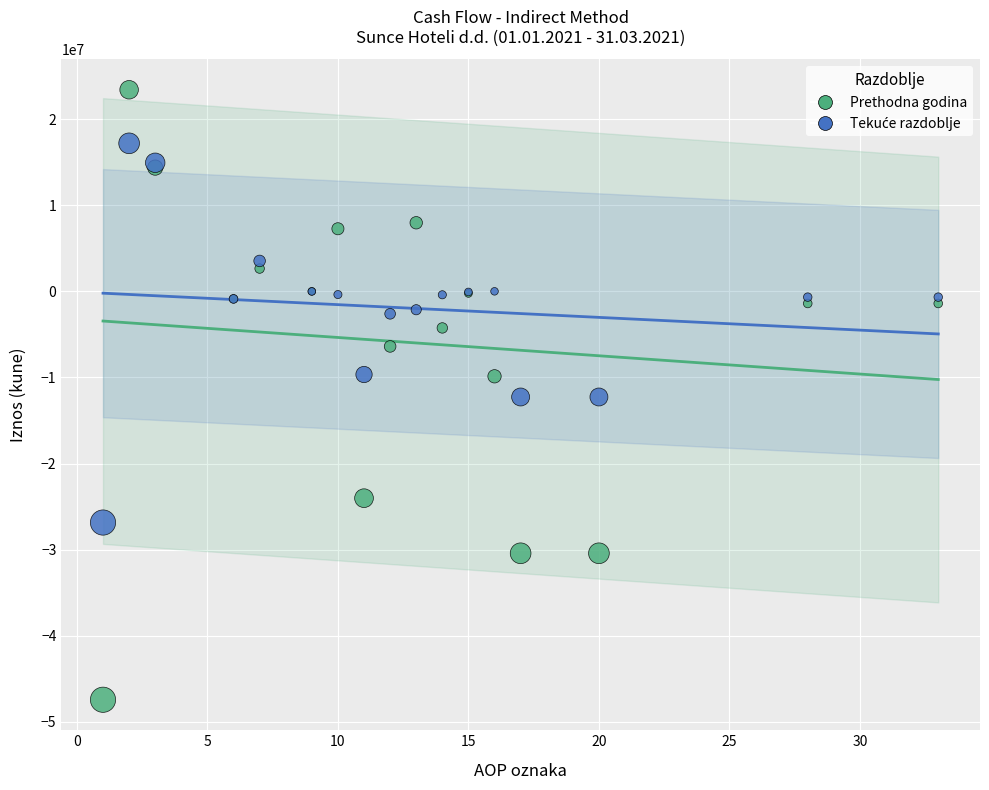

Which series contains the highest Y value?

Prethodna godina